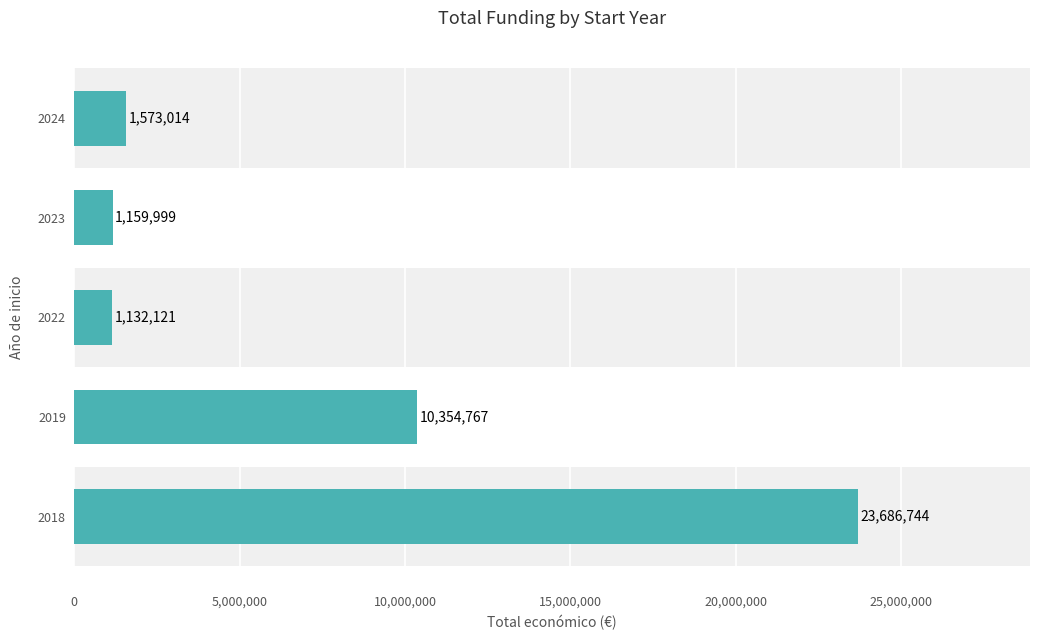

Rank the categories by value from lowest to highest.

2022, 2023, 2024, 2019, 2018